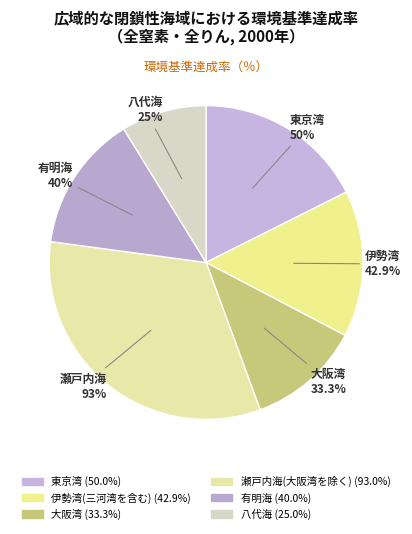

Is it true that 大阪湾 is 1% of the pie?

False